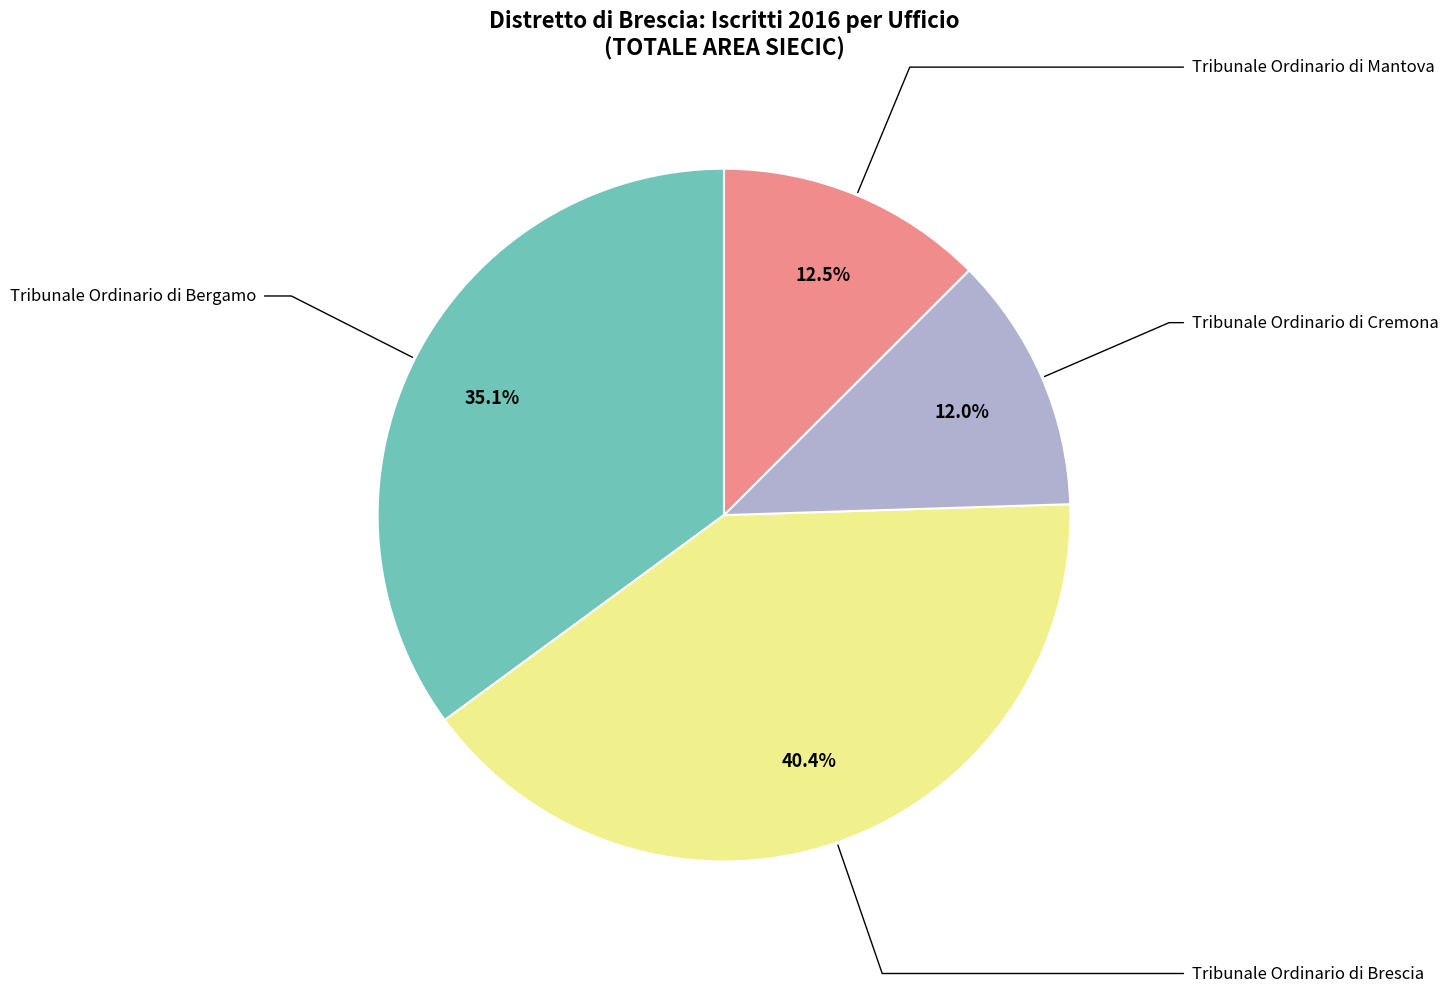

Is there any slice that represents more than half of the pie?

No